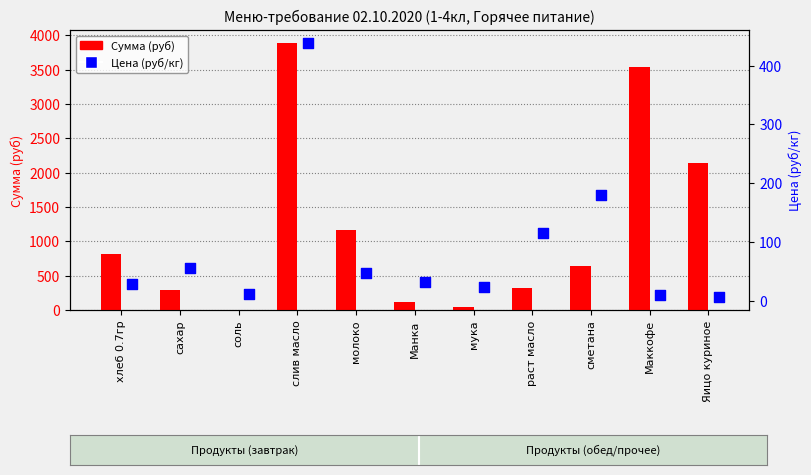

Which series has the largest total across all categories?

Сумма (руб)